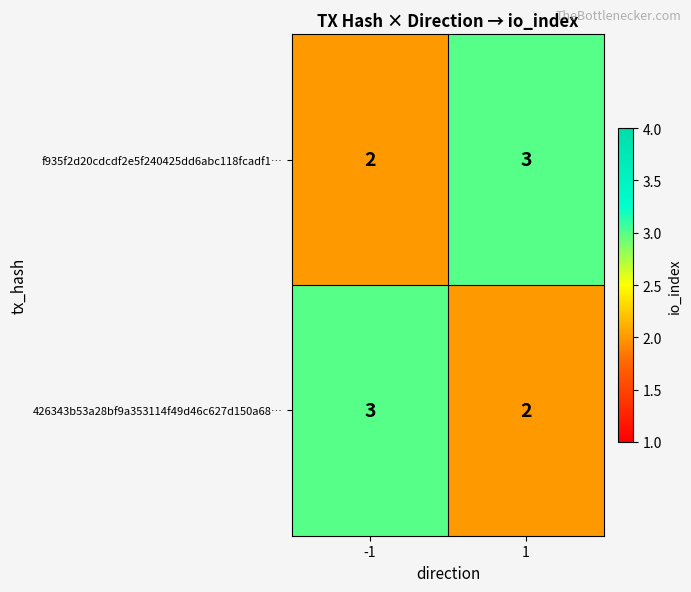

At how many categories does at least one series exceed 2?

2